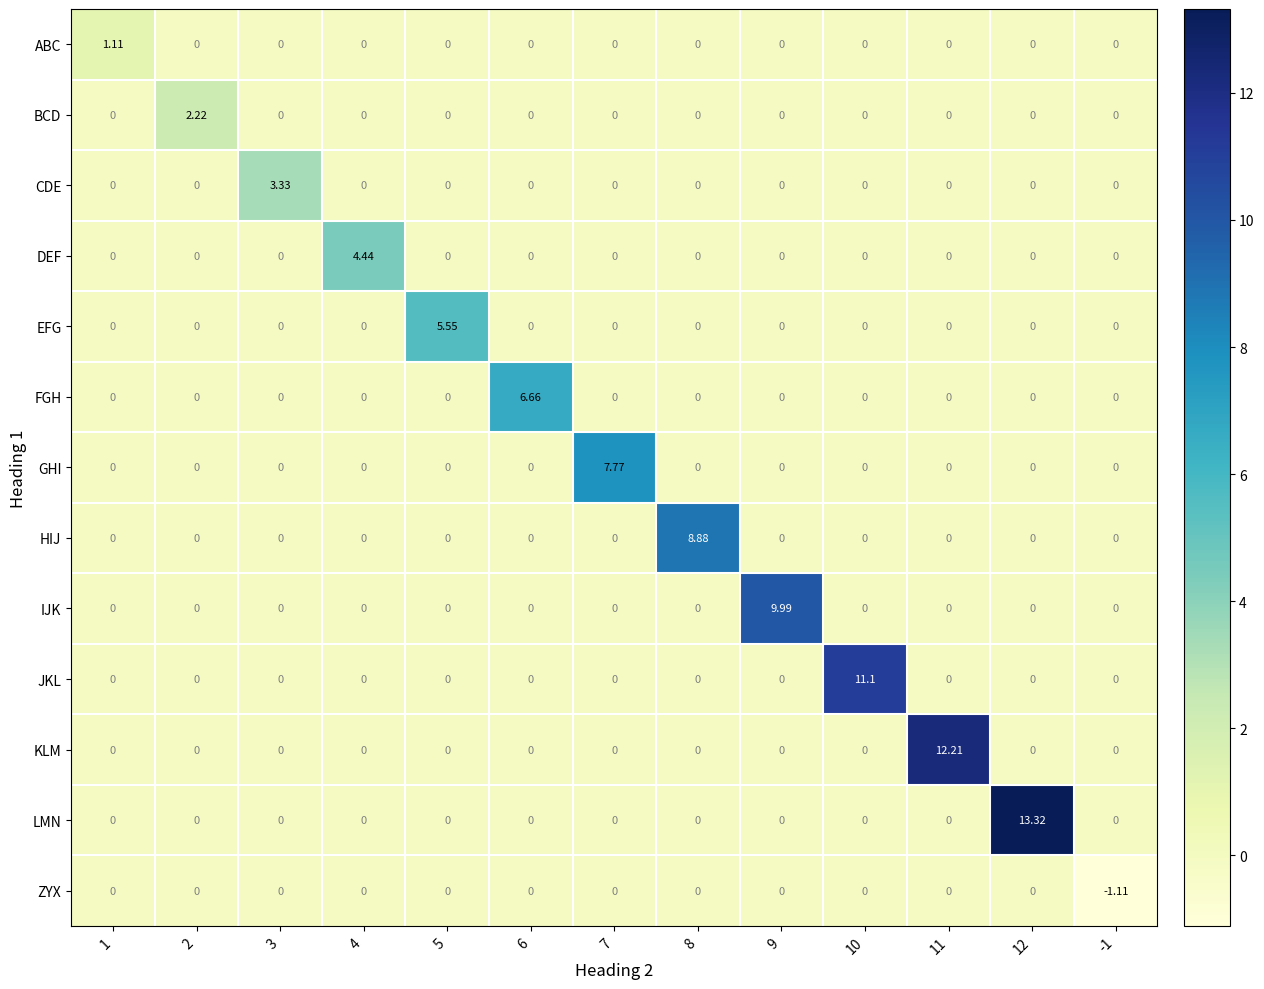

Rank the series by their maximum value, from highest to lowest.

LMN, KLM, JKL, IJK, HIJ, GHI, FGH, EFG, DEF, CDE, BCD, ABC, ZYX